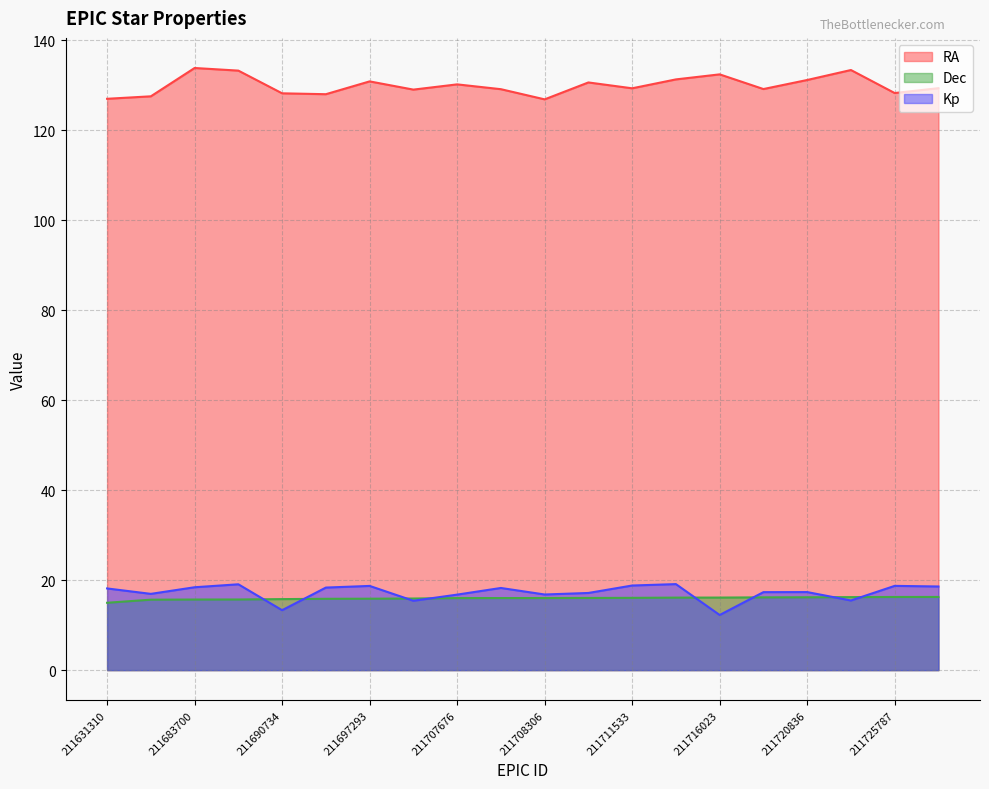

Reading left to right, what are all the values shown in this chart?

RA: 127.0	127.6	133.9	133.3	128.2	128.0	130.9	129.1	130.2	129.2	126.9	130.7	129.4	131.3	132.5	129.2	131.2	133.4	128.3	129.4
Dec: 15.0	15.7	15.7	15.7	15.8	15.9	15.9	15.9	16.0	16.0	16.0	16.0	16.1	16.1	16.1	16.2	16.2	16.2	16.3	16.3
Kp: 18.2	17.0	18.4	19.1	13.3	18.4	18.7	15.4	16.8	18.3	16.8	17.2	18.8	19.1	12.3	17.3	17.4	15.5	18.7	18.6